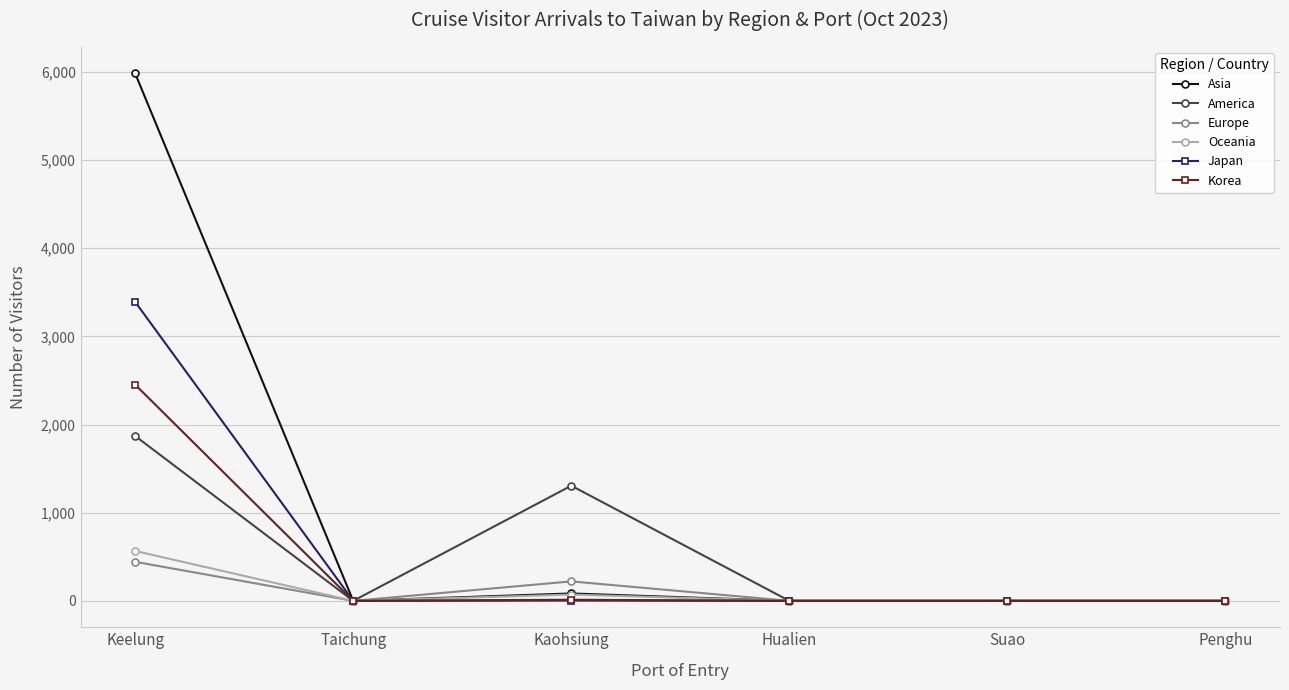

What is the greatest value displayed?

5982